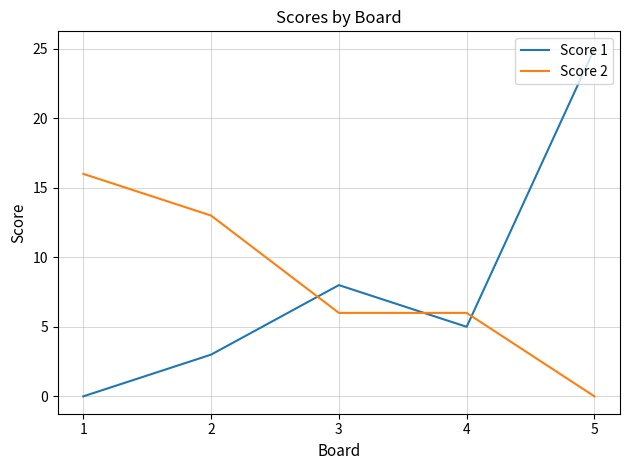

In Score 1, how many points are higher than both neighbors (excluding endpoints)?

1